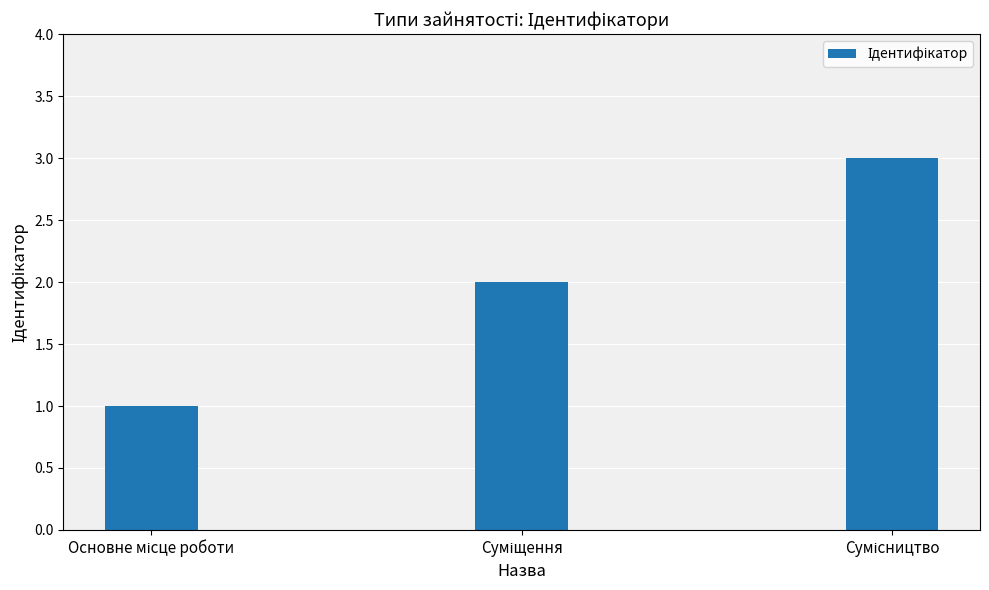

What is the sum of all values?

6